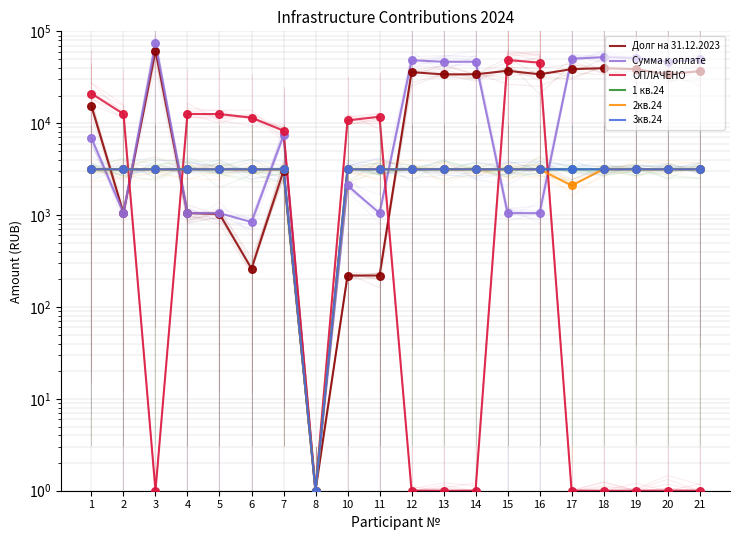

What are all the series names shown in the legend?

Долг на 31.12.2023, Сумма к оплате, ОПЛАЧЕНО, 1 кв.24, 2кв.24, 3кв.24